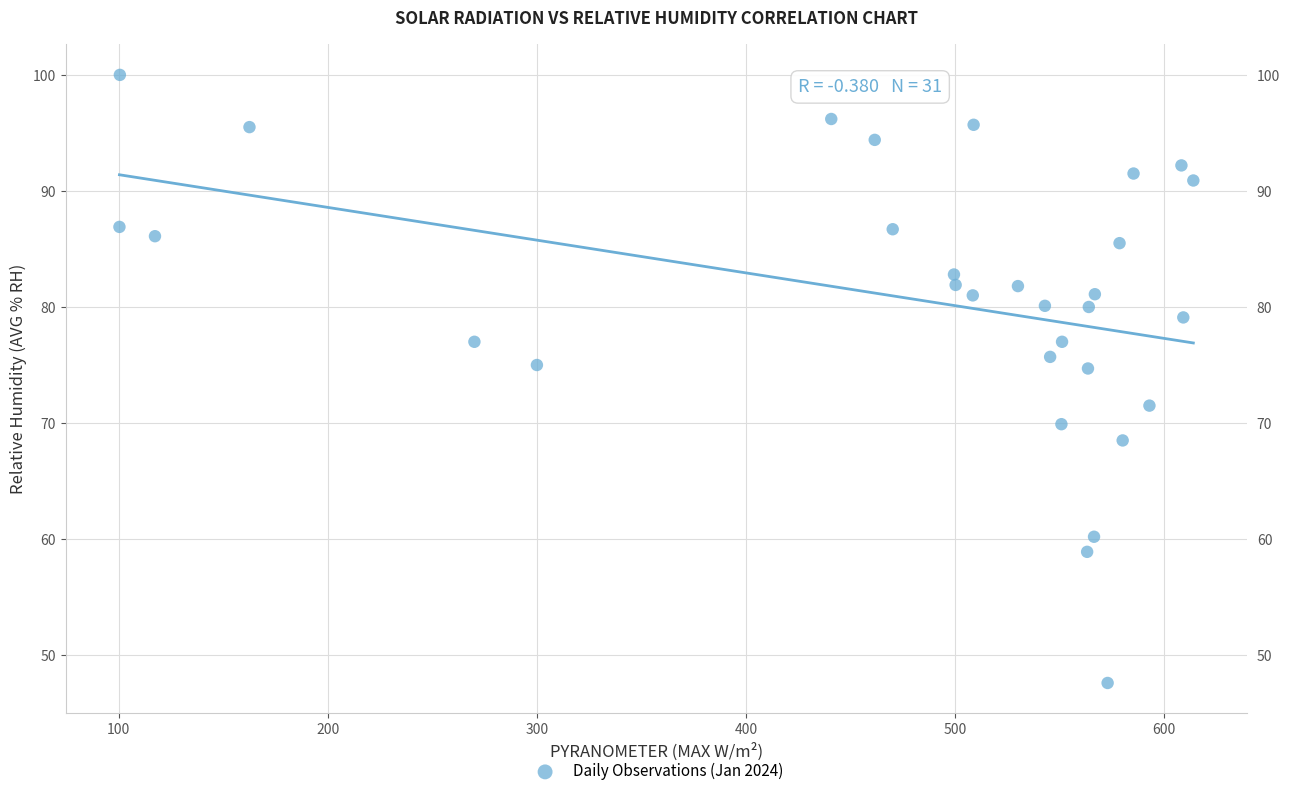

What is the range of X values (max minus min)?

513.7